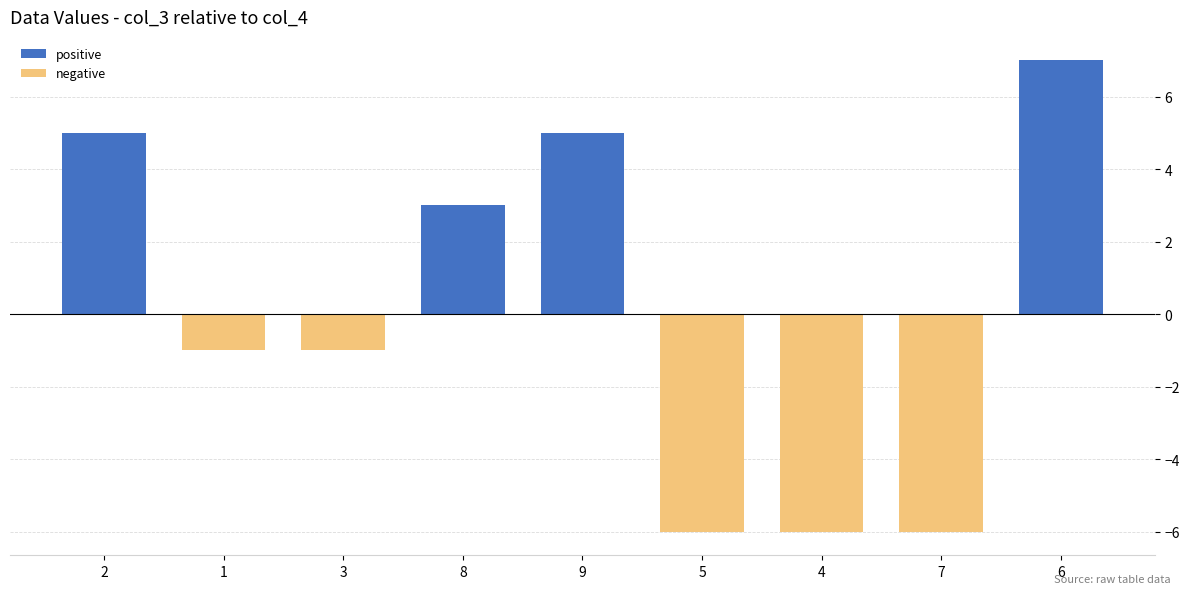

How many values are between -6 and 5?

8